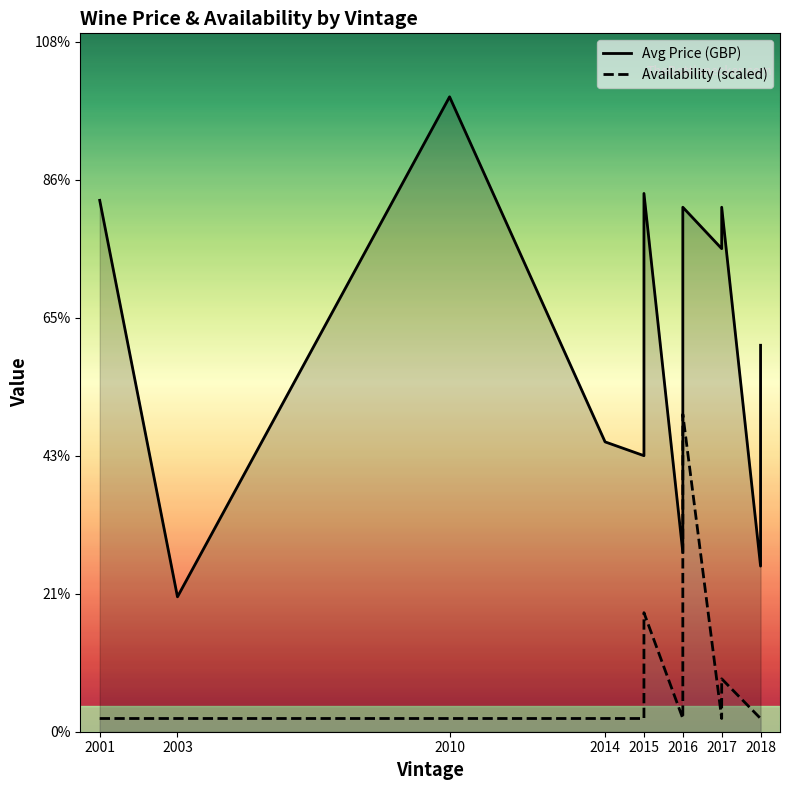

True or false: Avg Price (GBP) has more than 0 points higher than both neighbors.

True